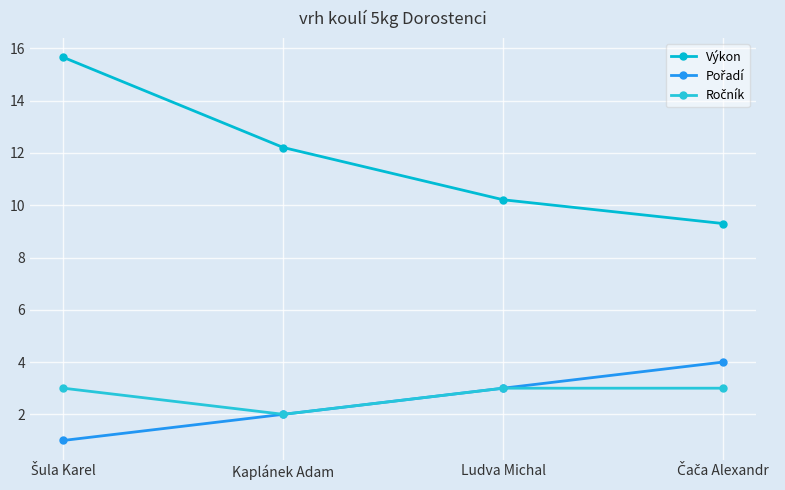

Reading right to left, transcribe all the data shown in this chart.

Výkon: Čača Alexandr=9.3	Ludva Michal=10.2	Kaplánek Adam=12.2	Šula Karel=15.7
Pořadí: Čača Alexandr=4.0	Ludva Michal=3.0	Kaplánek Adam=2.0	Šula Karel=1.0
Ročník: Čača Alexandr=3.0	Ludva Michal=3.0	Kaplánek Adam=2.0	Šula Karel=3.0